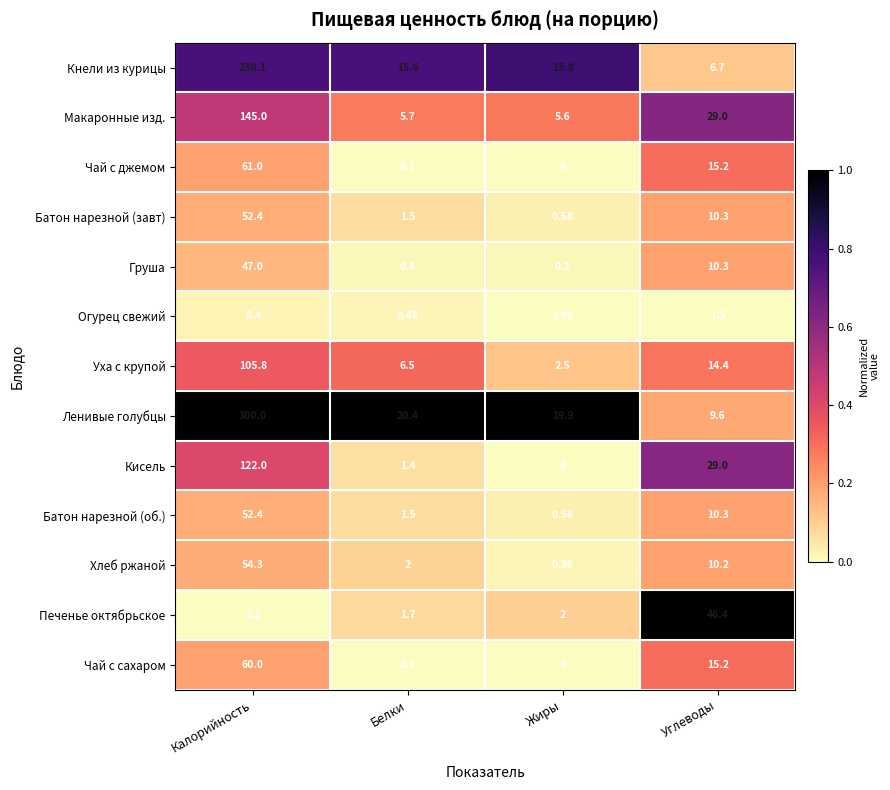

Which category has the lowest value in the Батон нарезной (об.) series?

Жиры